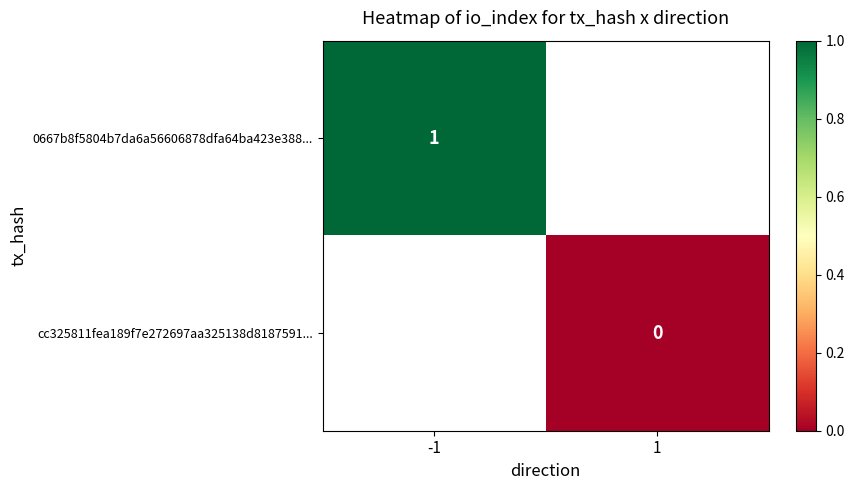

The value of 0667b8f5804b7da6a56606878dfa64ba423e388... at -1 is 2. True or false?

False